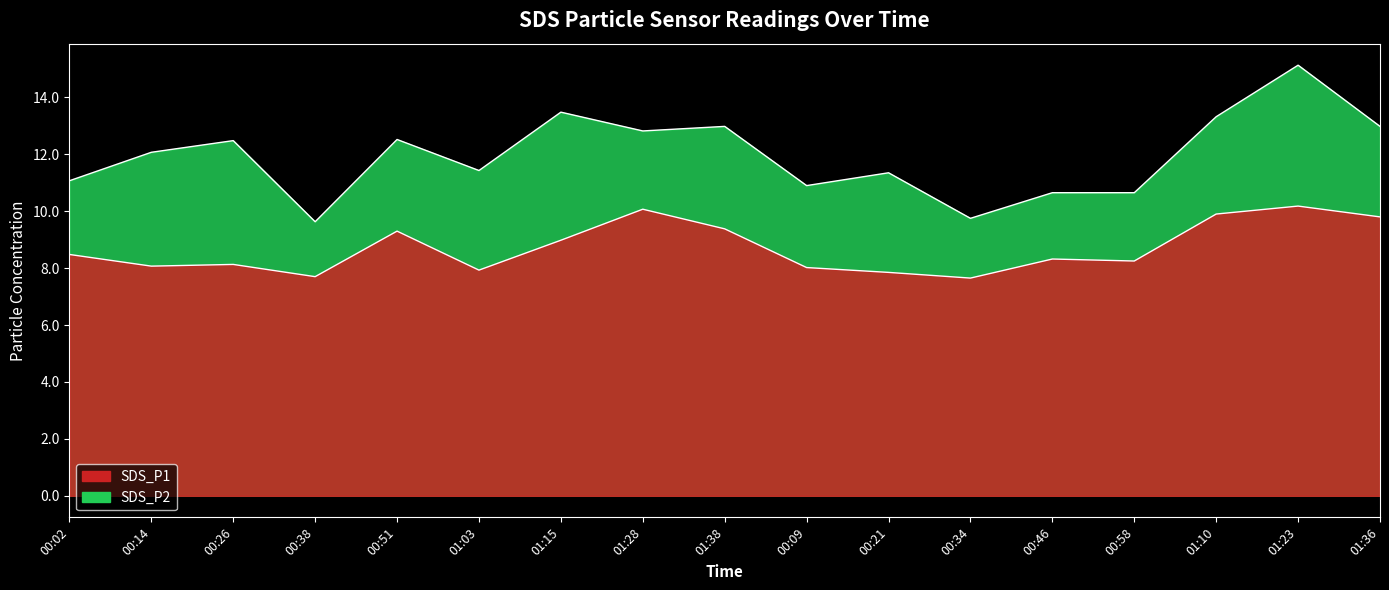

What is the sum of all SDS_P1 values?

203.2